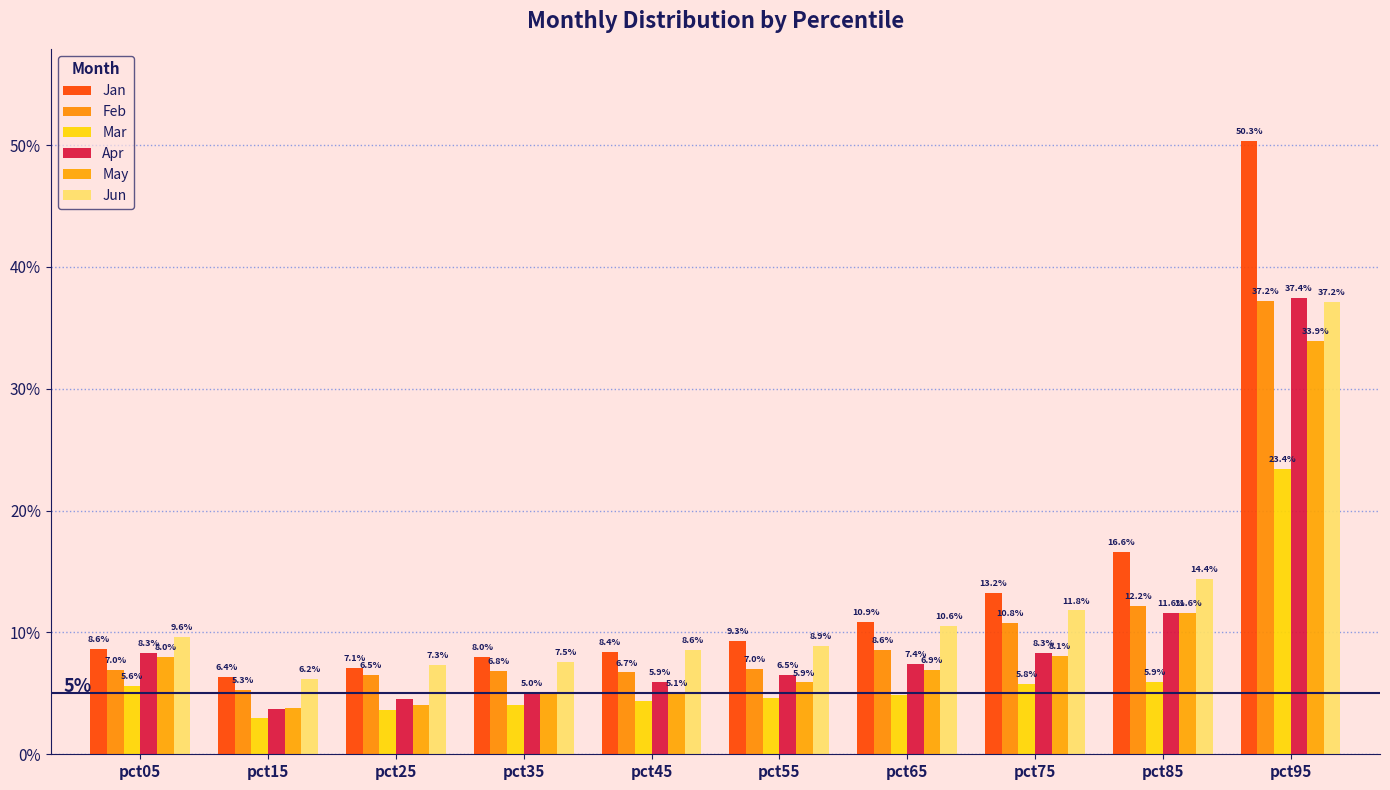

What is the total value across all series at pct25?

0.3